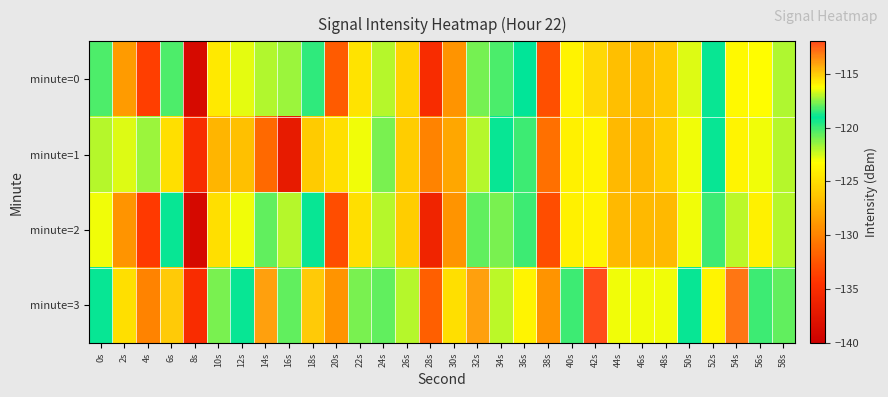

What is the minimum value shown in the chart?

-139.0